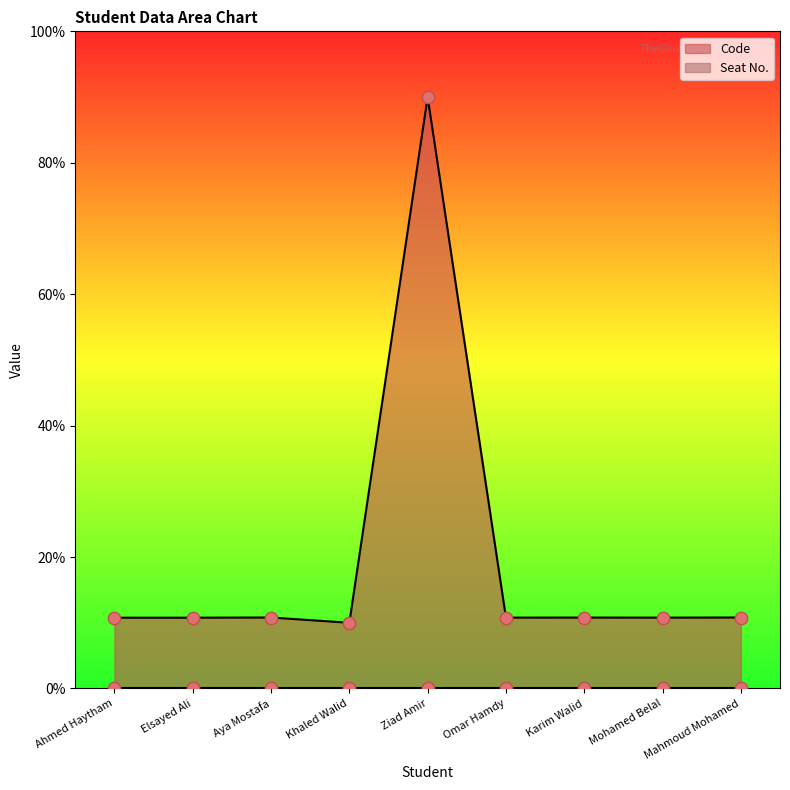

Which has a higher value, Omar Hamdy or Aya Mostafa?

Aya Mostafa